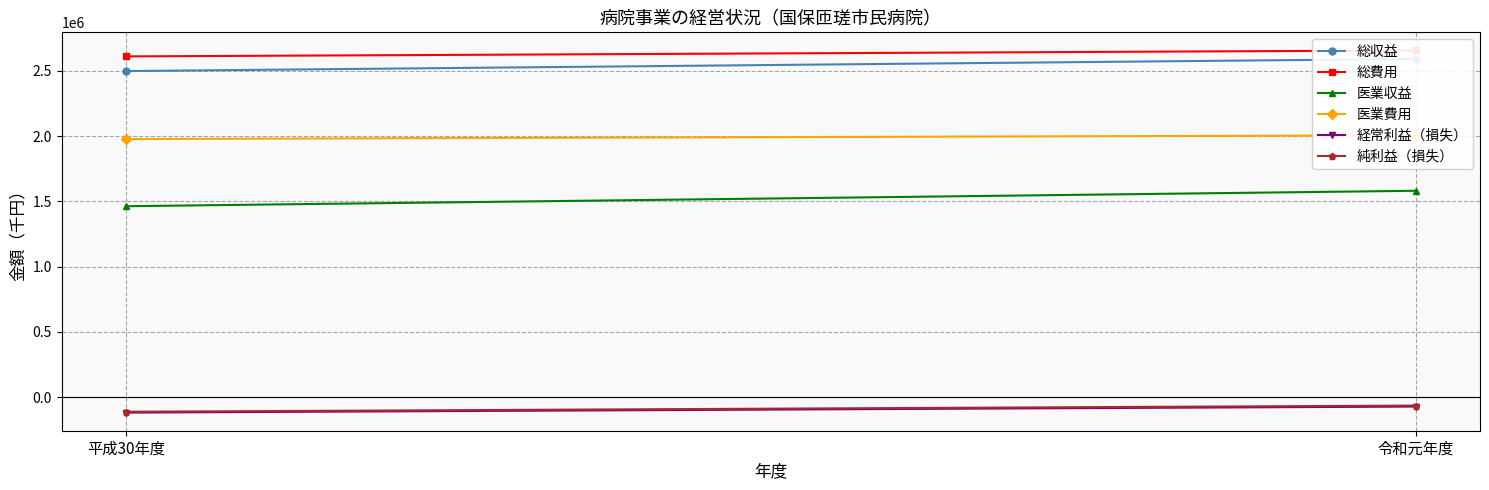

Count the 医業収益 values in the range 1462891 to 1581266.

2